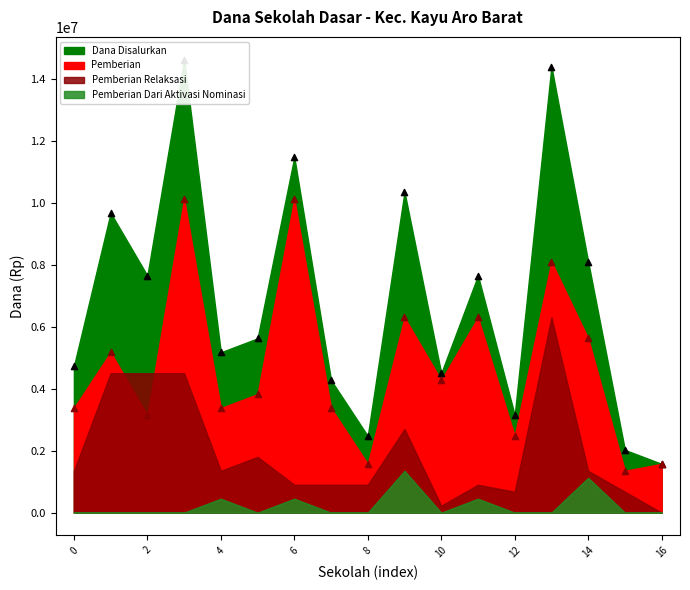

Which series reaches the maximum Y coordinate?

Dana Disalurkan